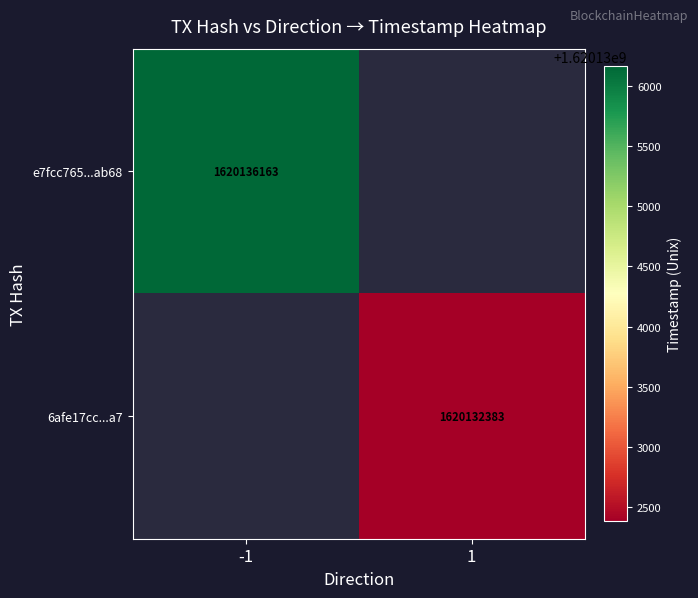

True or false: e7fcc765...ab68 has a value of 1620136163 at -1.

True